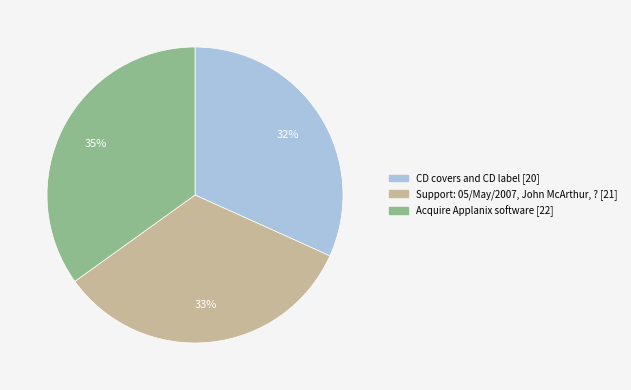

Which has a higher value, Acquire Applanix software or Support: 05/May/2007, John McArthur, ??

Acquire Applanix software